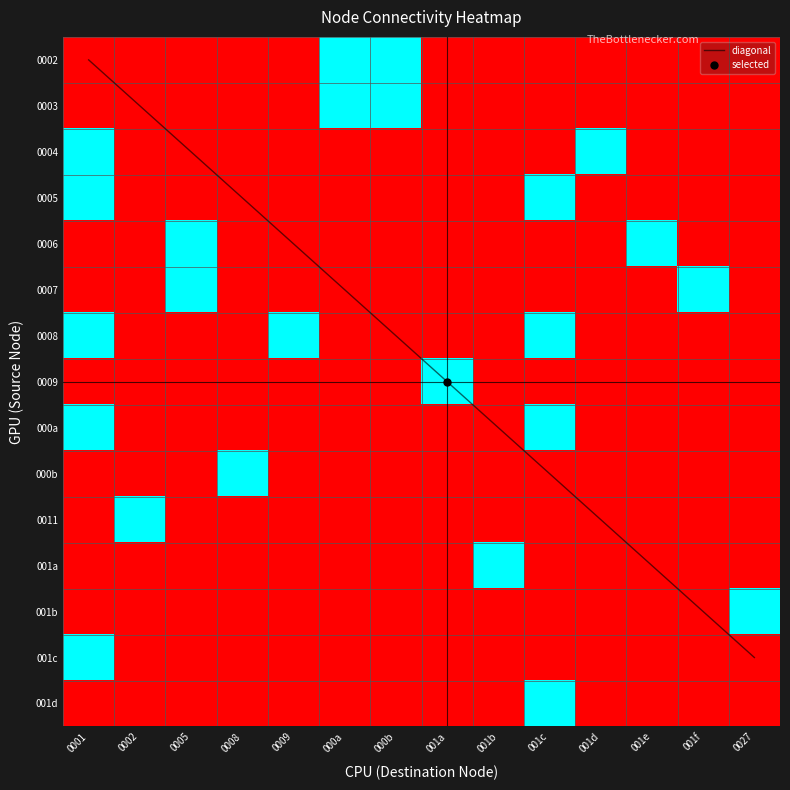

What is the difference between the maximum and minimum values in the 001a series?

1